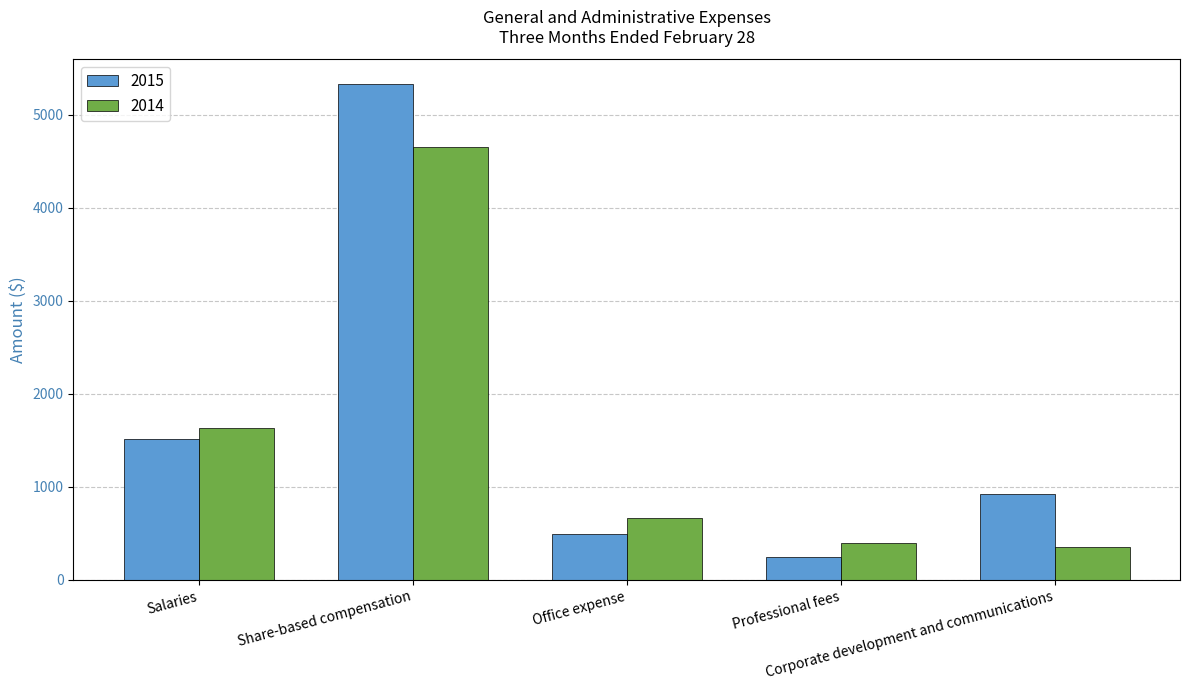

What is the difference between the maximum and minimum values in the 2014 series?

4303